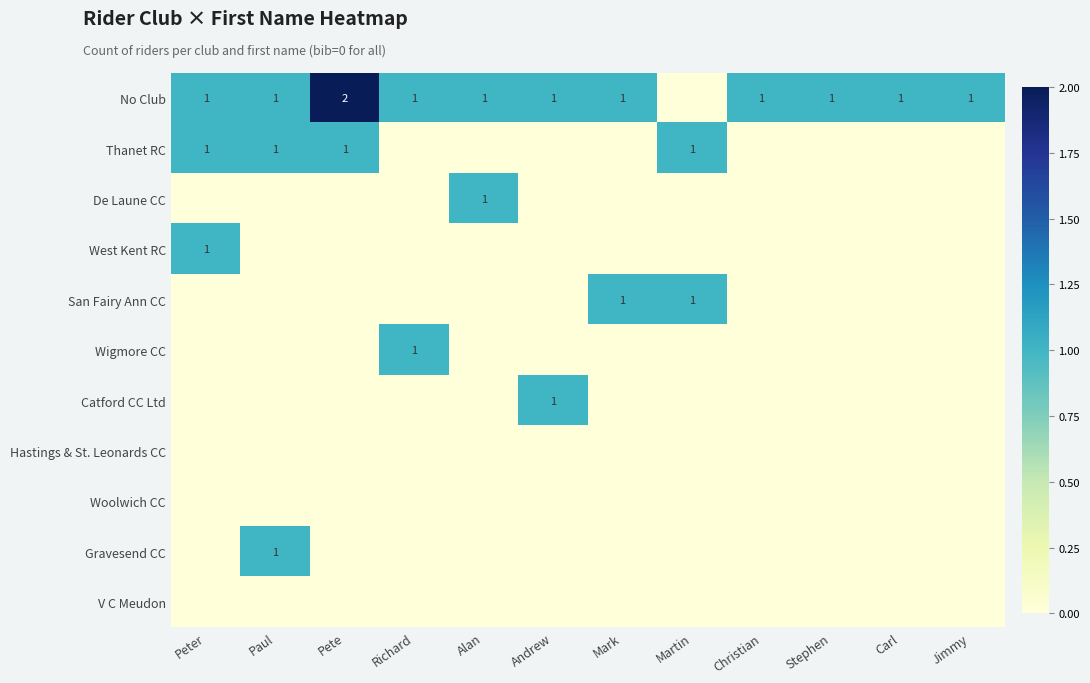

Which series changed the most between Andrew and Christian?

Catford CC Ltd